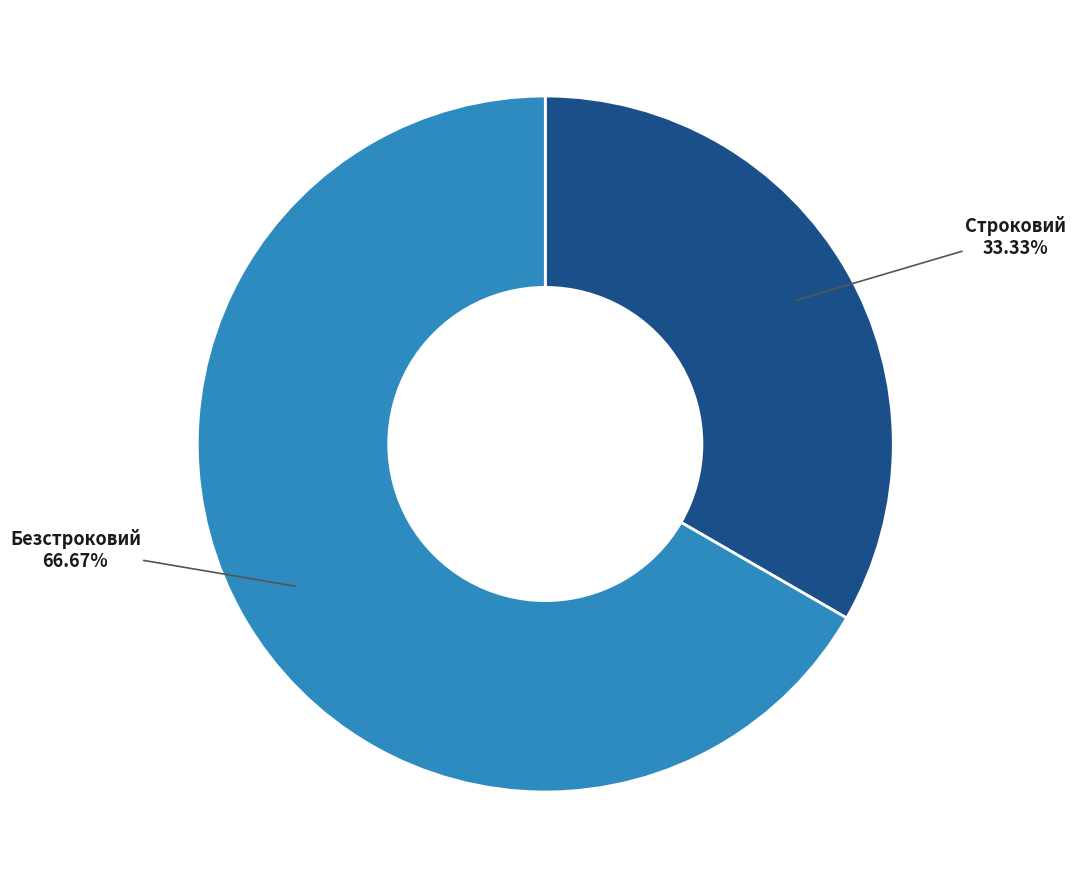

How many slices are in this pie chart?

2